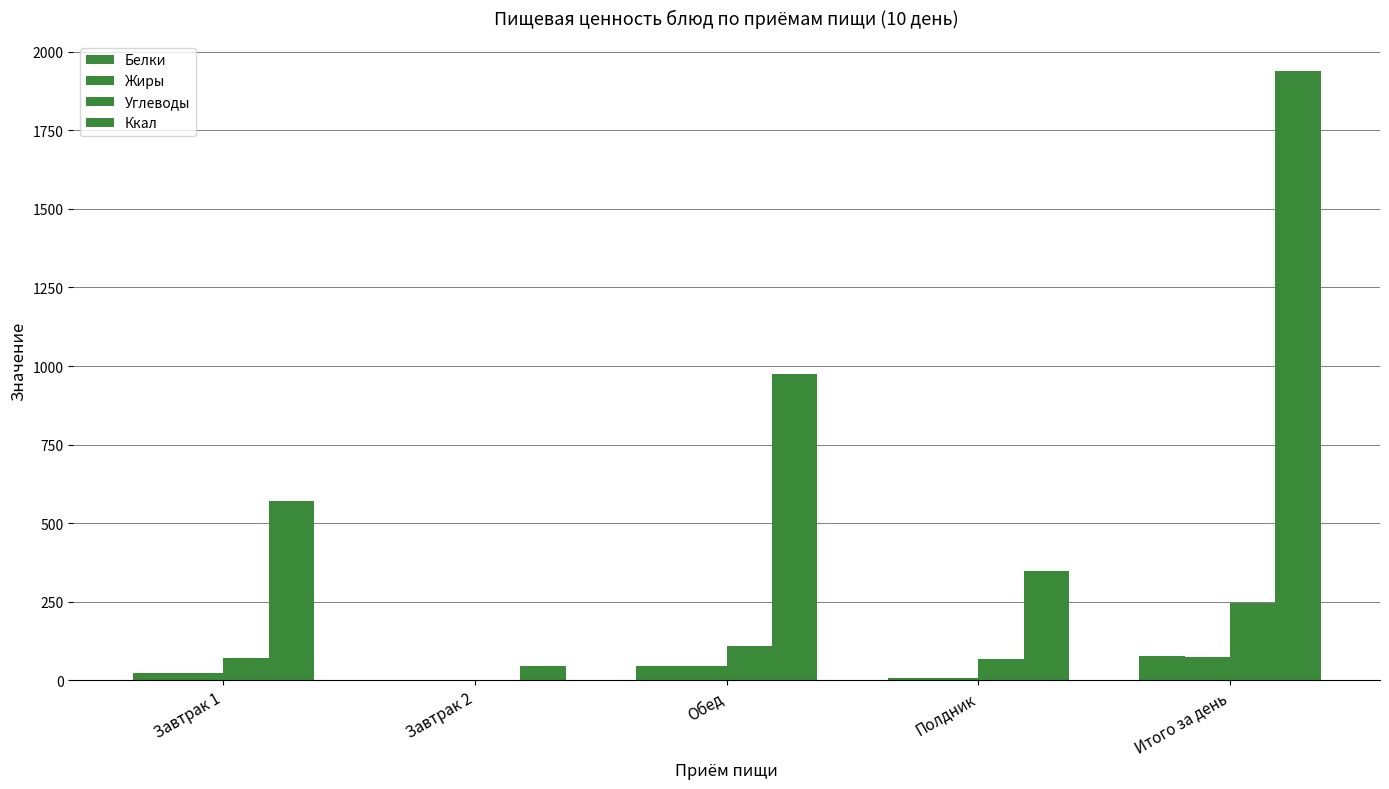

What is the average value of the Углеводы series?

98.4